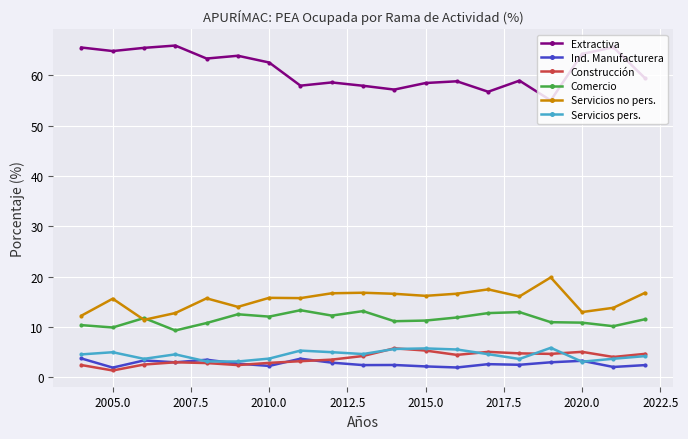

At how many categories does at least one series exceed 61?

9